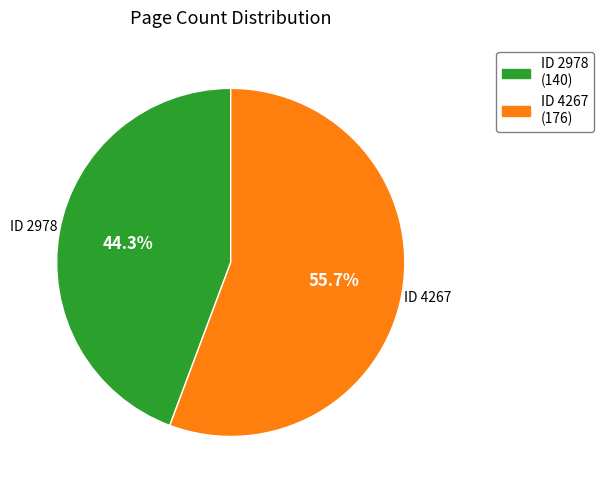

Combined, what portion of the pie is ID 2978 and ID 4267?

100.0%